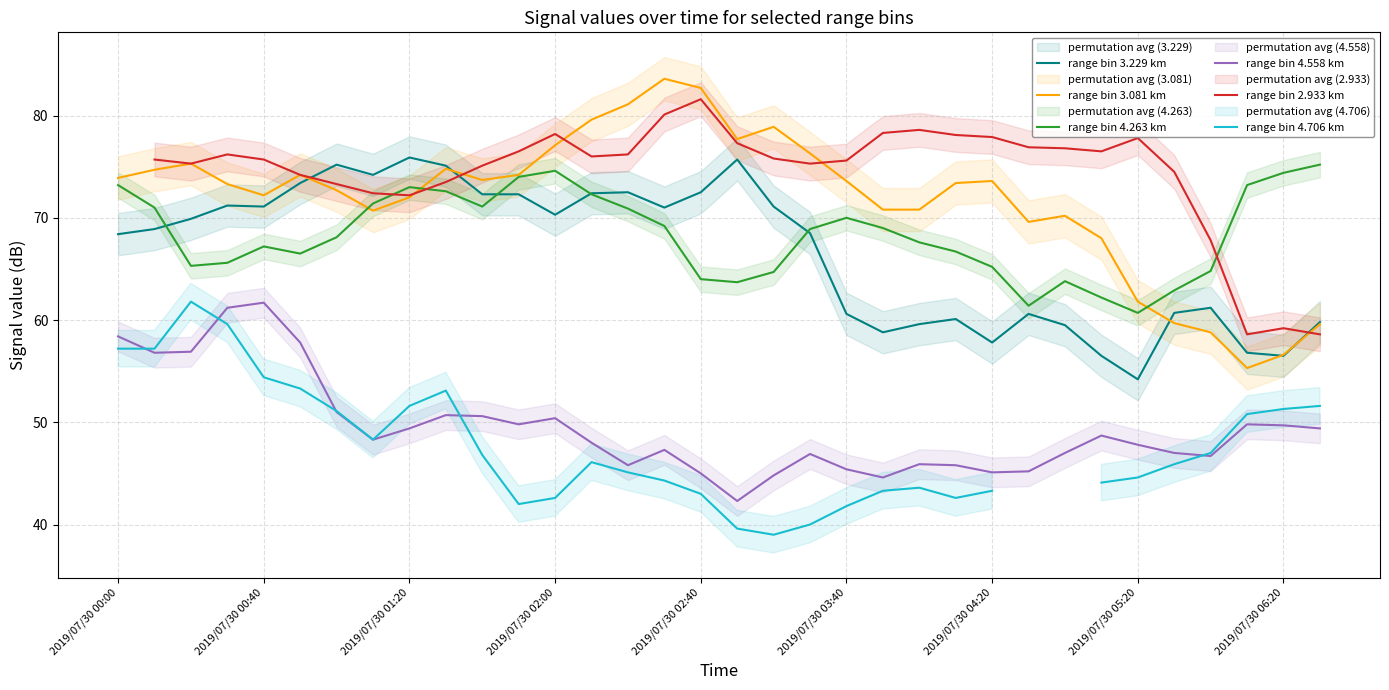

What is the highest value of the range bin 3.229 km series?

75.9